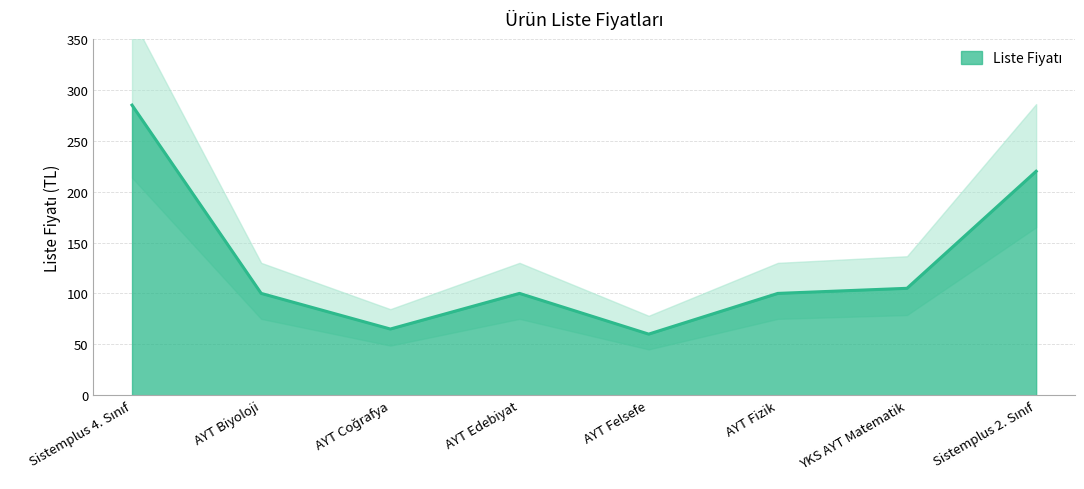

What is the difference between the values at AYT Fizik and Sistemplus 2. Sınıf?

120